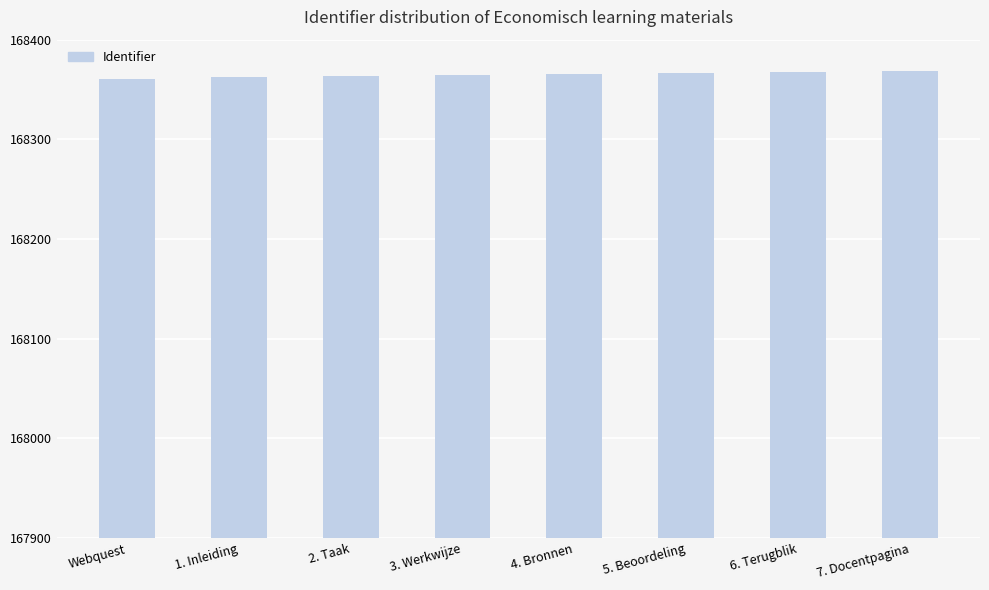

What is the difference between the maximum and second lowest values?

6